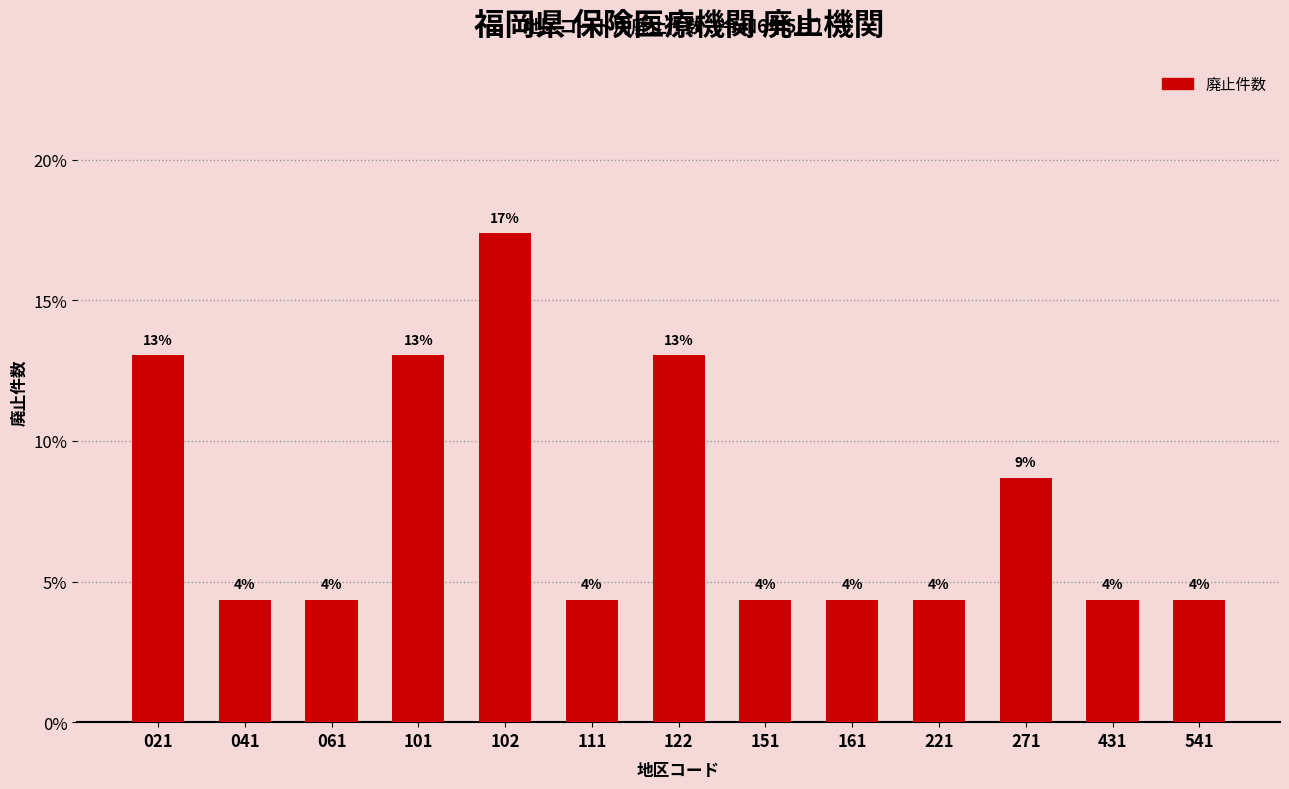

What is the change in value from 122 to 221?

-0.1